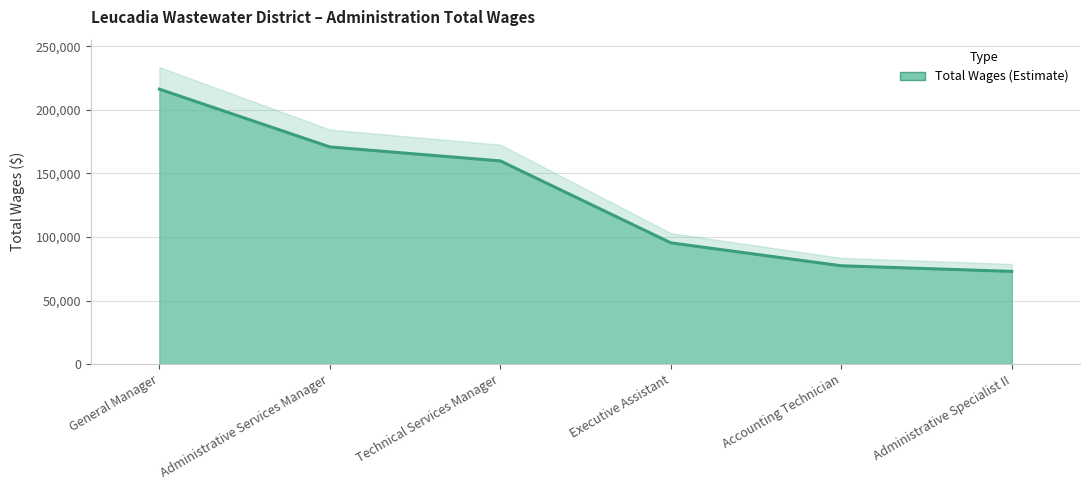

How many lines are shown in the chart?

1